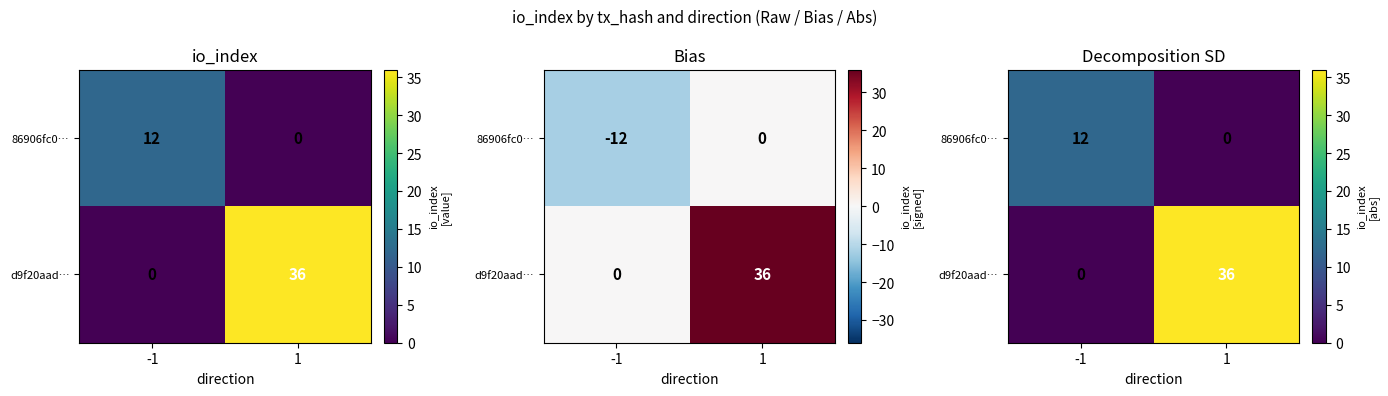

True or false: d9f20aad… has a value of 36 at 1.

True